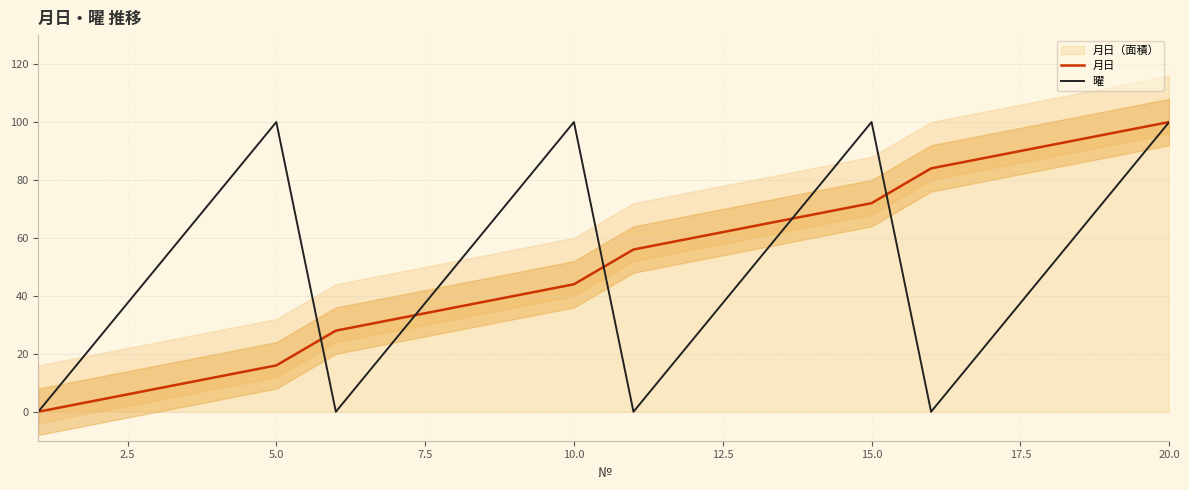

True or false: 月日 and 曜 cross at least once.

True